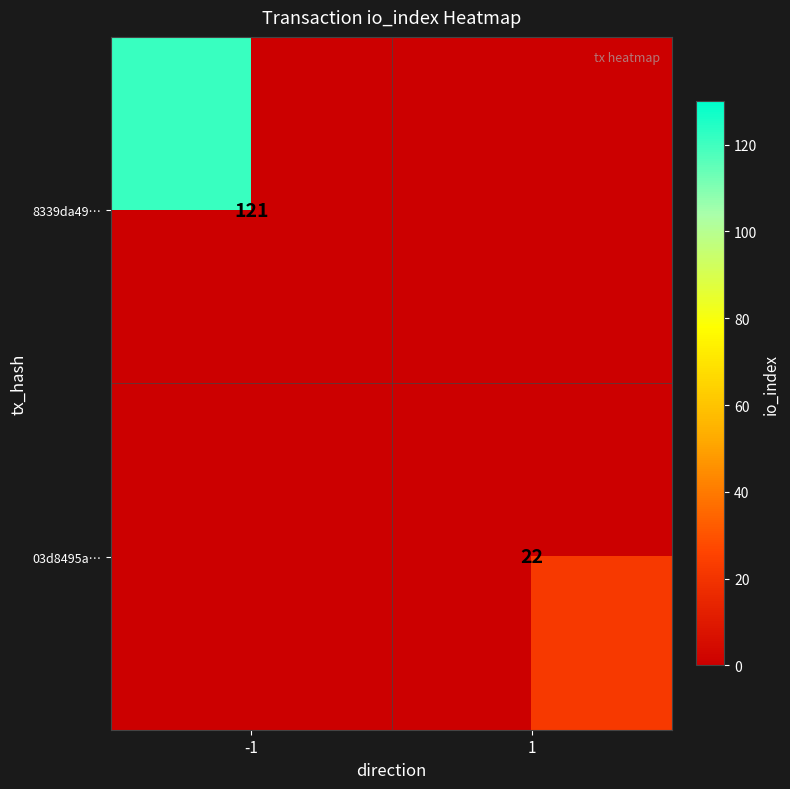

The value of 03d8495a… at 1 is 7. True or false?

False